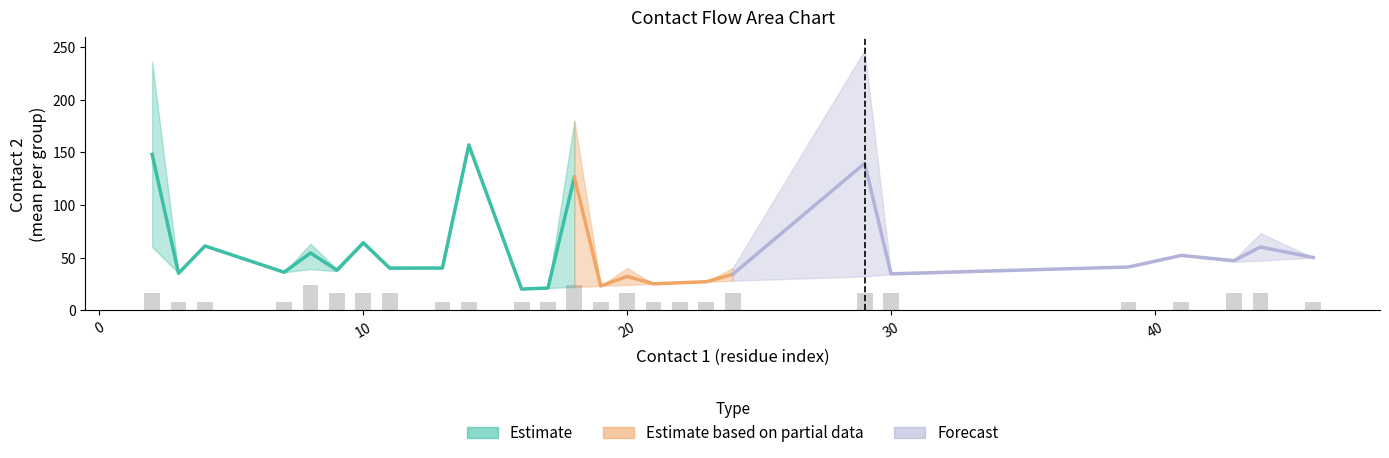

Between 19 and 4, which is larger?

4